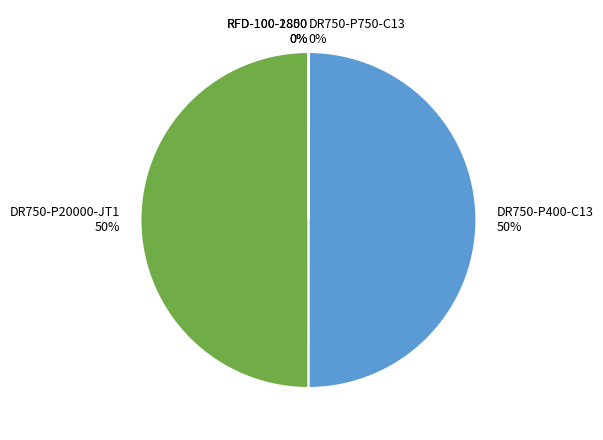

To the nearest percent, what is the average slice percentage?

20%